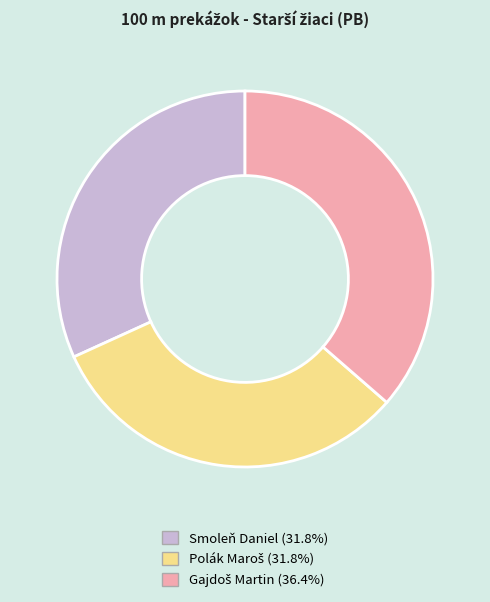

Does Smoleň Daniel represent more than half of the total?

No